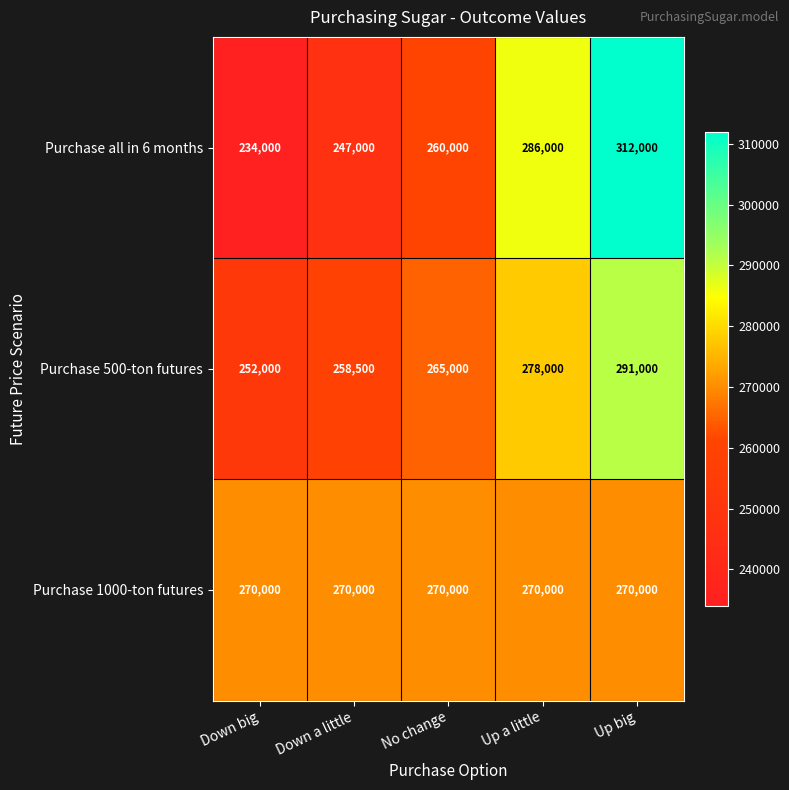

Reading right to left, extract all data points from this chart.

Purchase all in 6 months: Up big=312000	Up a little=286000	No change=260000	Down a little=247000	Down big=234000
Purchase 500-ton futures: Up big=291000	Up a little=278000	No change=265000	Down a little=258500	Down big=252000
Purchase 1000-ton futures: Up big=270000	Up a little=270000	No change=270000	Down a little=270000	Down big=270000